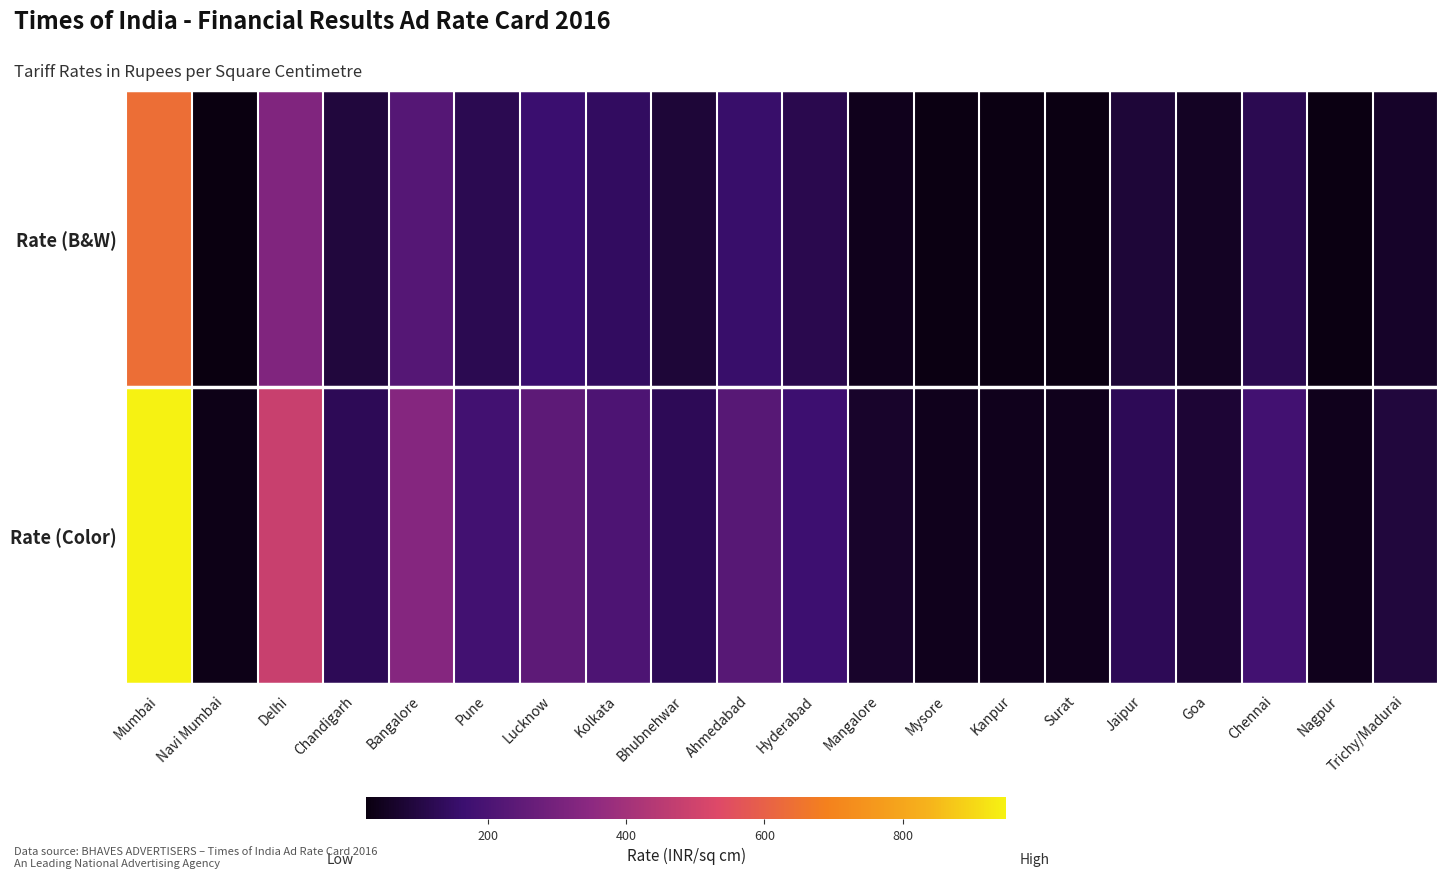

List the series in order of their overall mean, lowest first.

Rate (B&W), Rate (Color)